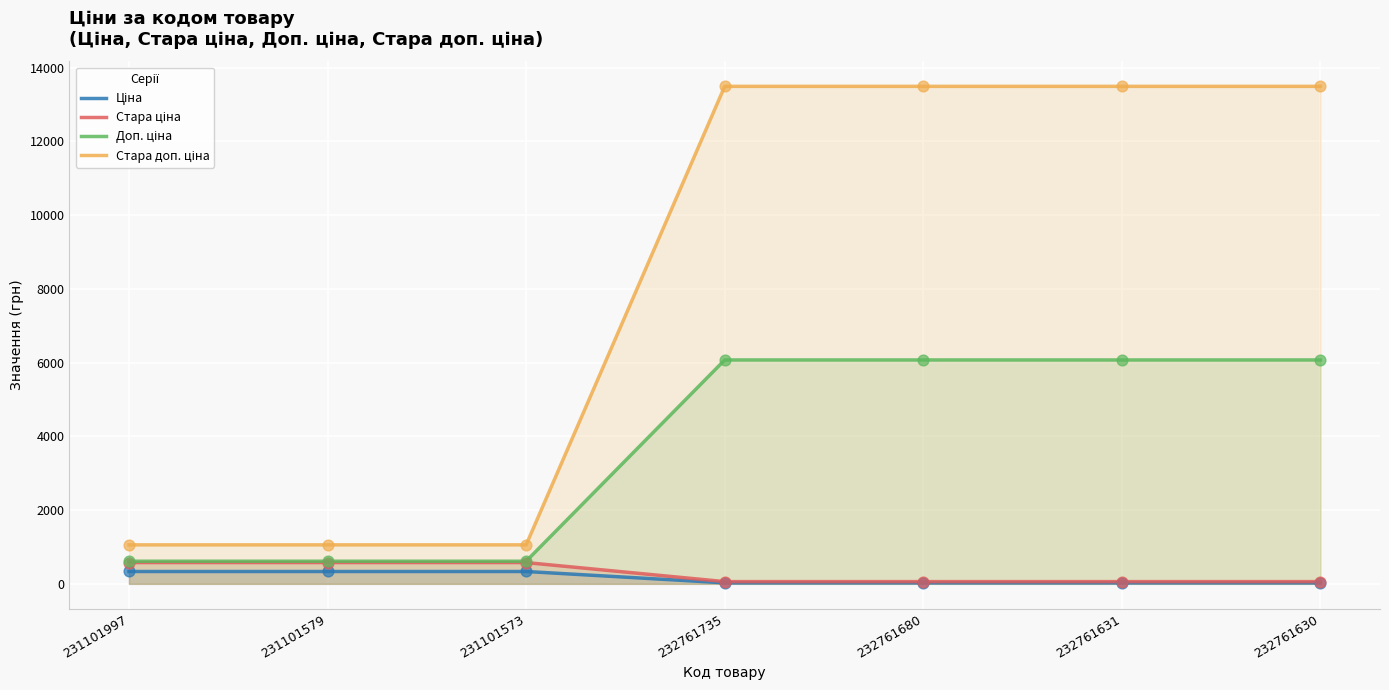

At which category is the sum across all series the highest?

232761735